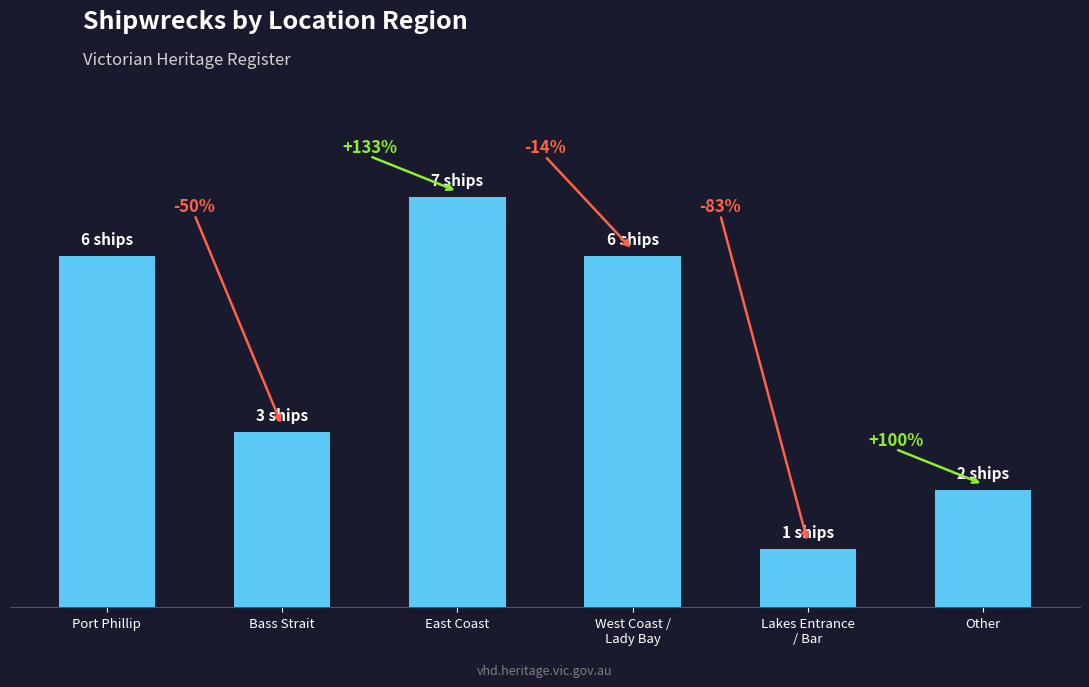

Does the chart contain any negative values?

No